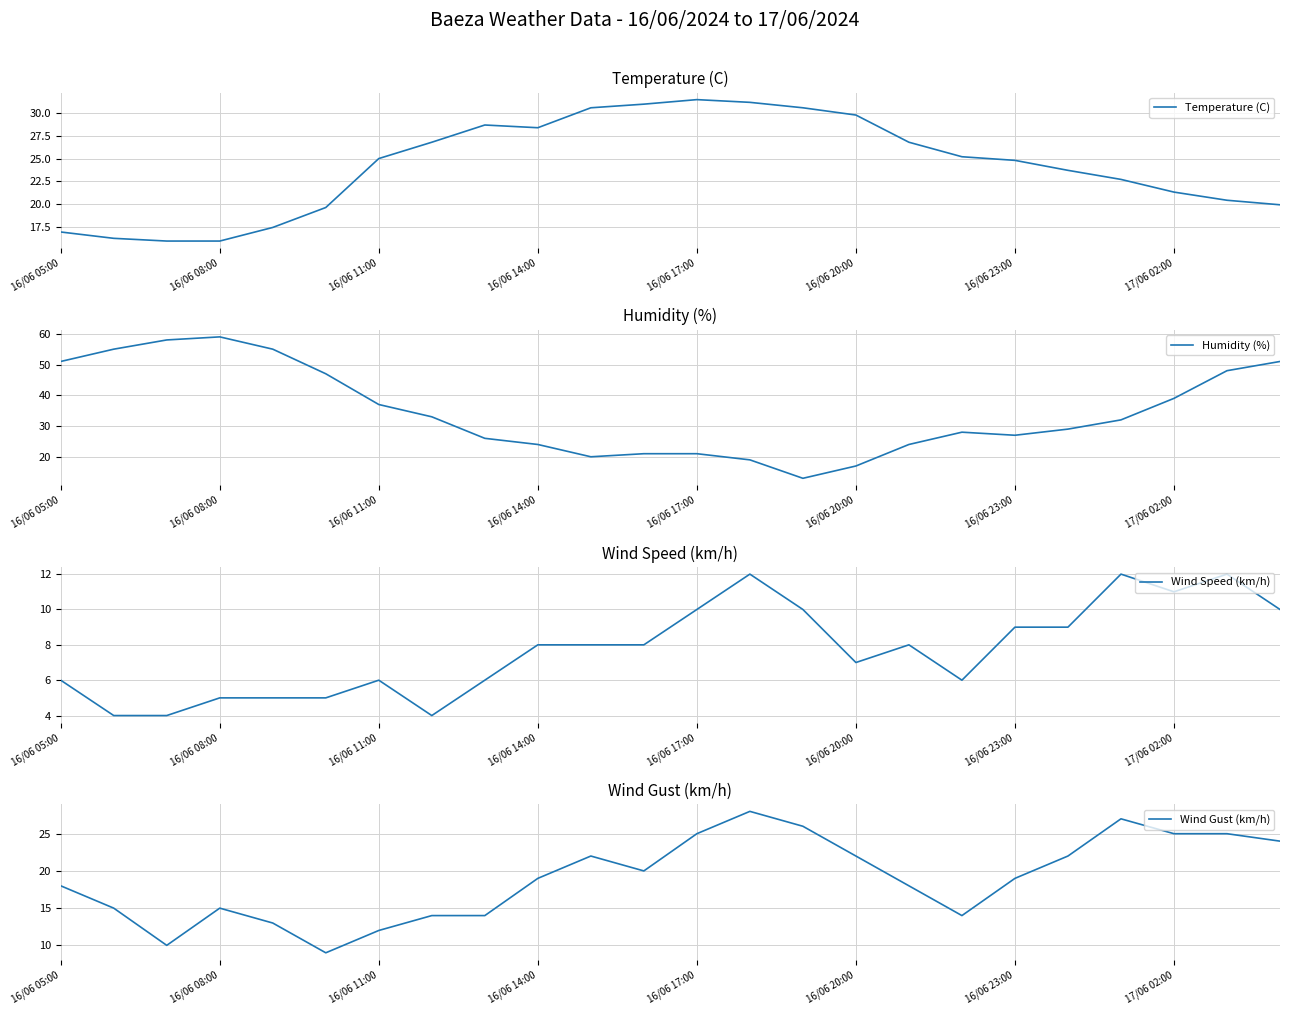

What are all the series names shown in the legend?

Temperature (C), Humidity (%), Wind Speed (km/h), Wind Gust (km/h)